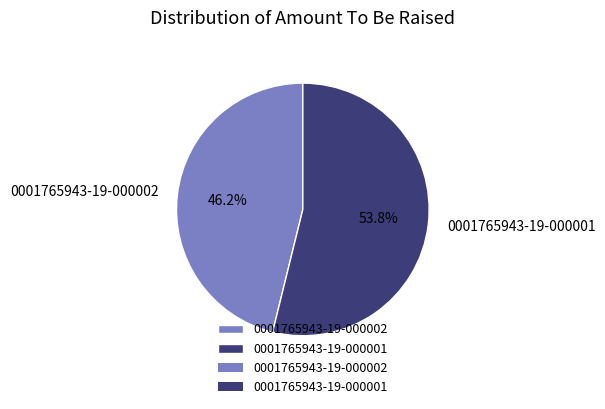

How many slices are in this pie chart?

2